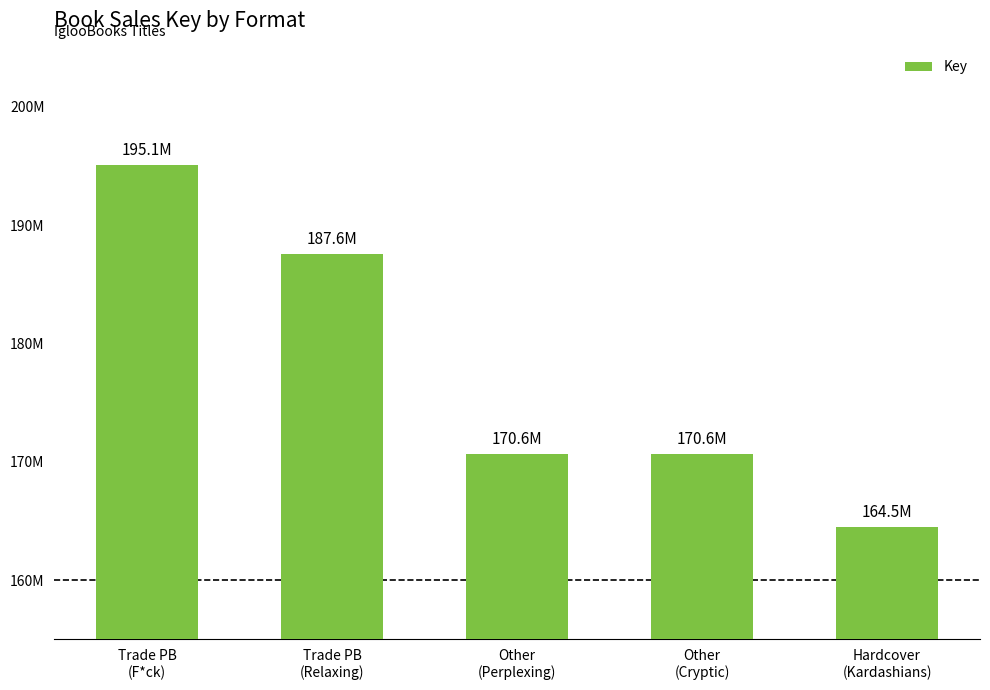

At which category does the chart reach its peak across all series?

Trade PB
(F*ck)